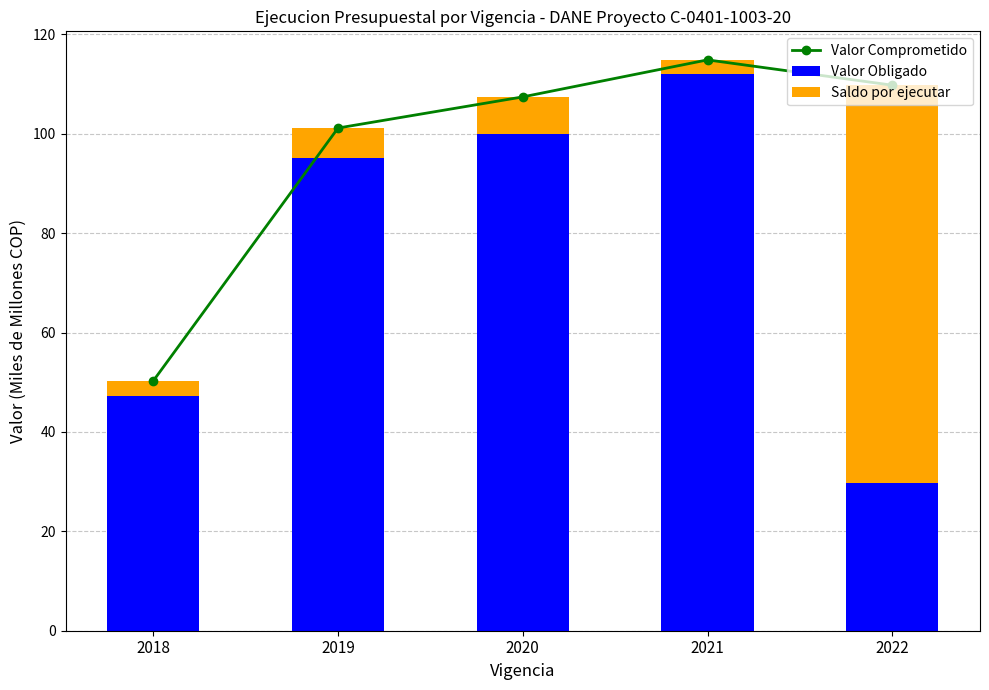

Is it true that Valor Obligado equals 78.3 at 2021?

False